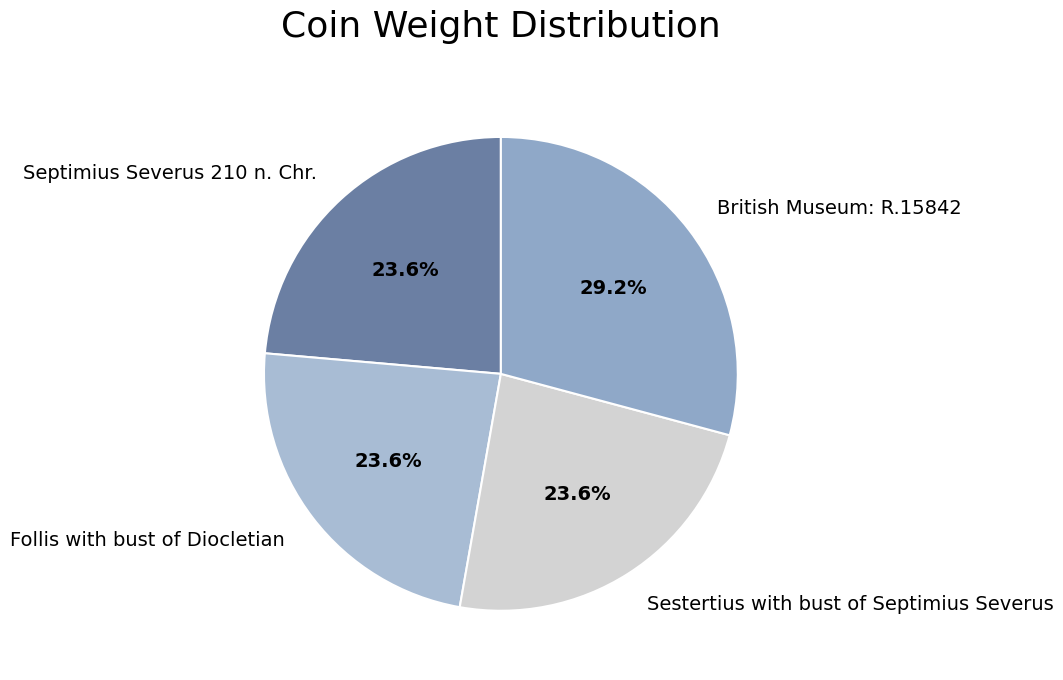

How much of the chart is everything except Follis with bust of Diocletian?

76.4%